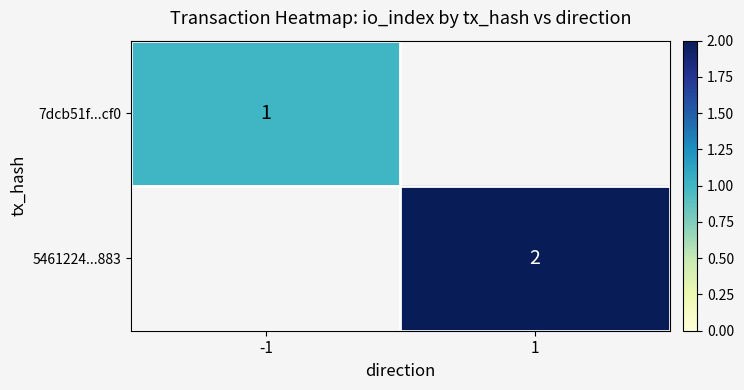

True or false: 7dcb51f...cf0 has a value of 2 at -1.

False